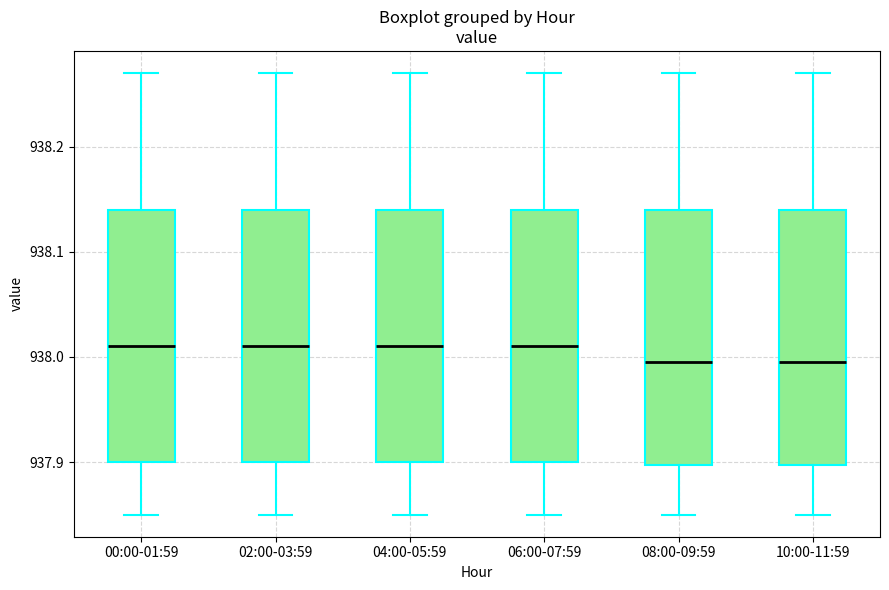

Reading left to right, transcribe this box plot: for each box, give where its median line is, the range the box spans, and where its two whiskers end, as read against the y-axis. The values are not printed on the chart, so give them approximately, as read against the axis.

00:00-01:59: median 938.01, box 937.90 to 938.14, whiskers 937.85 to 938.27
02:00-03:59: median 938.01, box 937.90 to 938.14, whiskers 937.85 to 938.27
04:00-05:59: median 938.01, box 937.90 to 938.14, whiskers 937.85 to 938.27
06:00-07:59: median 938.01, box 937.90 to 938.14, whiskers 937.85 to 938.27
08:00-09:59: median 938.00, box 937.90 to 938.14, whiskers 937.85 to 938.27
10:00-11:59: median 938.00, box 937.90 to 938.14, whiskers 937.85 to 938.27